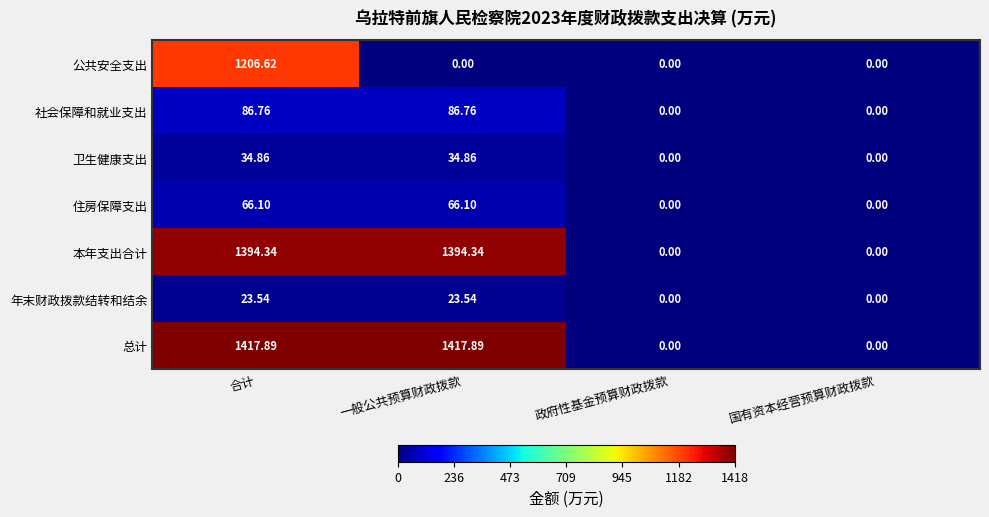

Which series has the widest spread of values?

总计